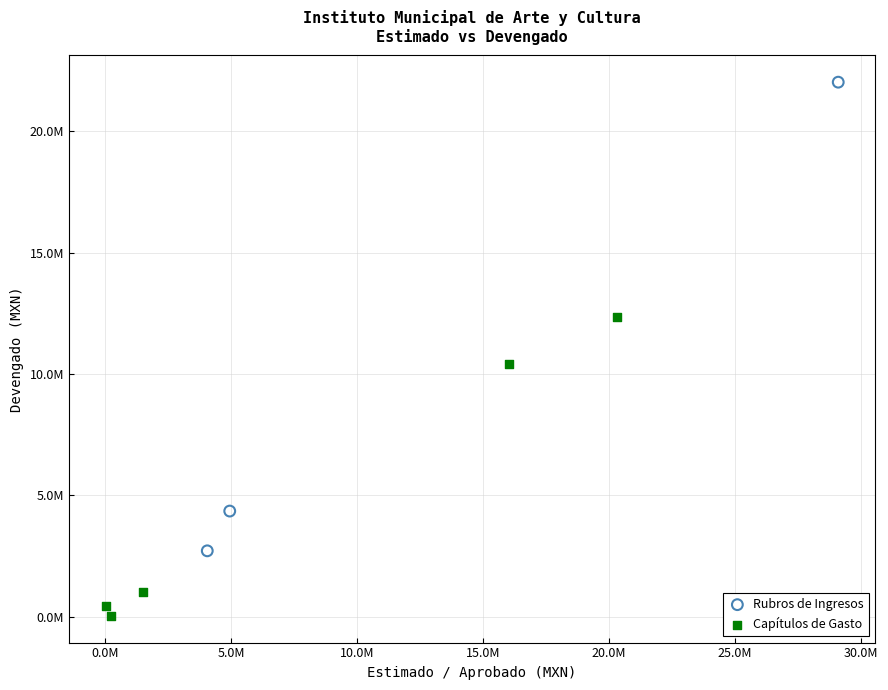

Which series has the largest Y range (max minus min)?

Rubros de Ingresos